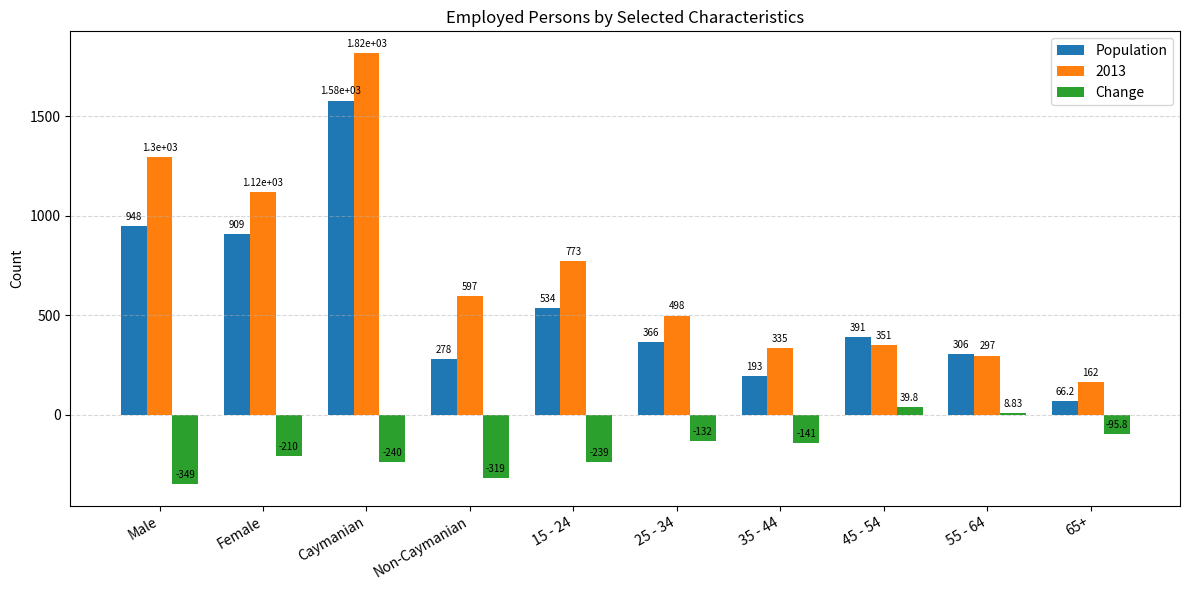

Are the bars grouped side by side (vs. stacked)?

Yes